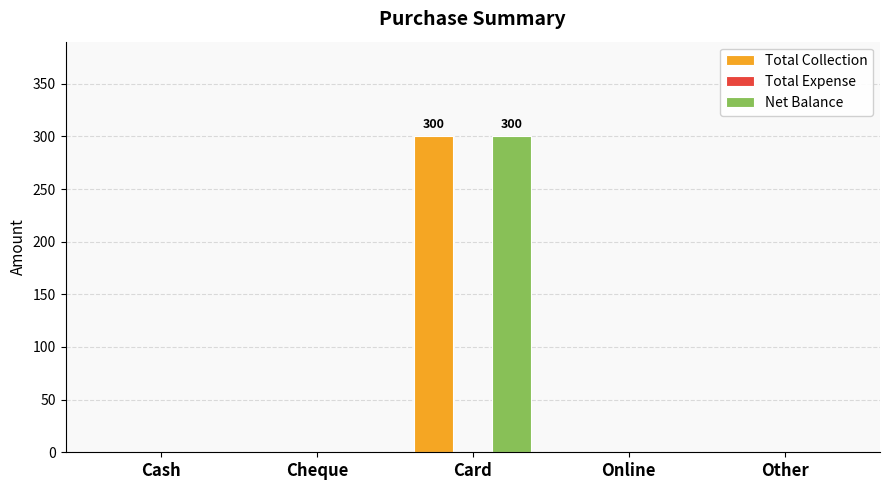

What is the sum of the Total Collection values at Cash and Card?

300